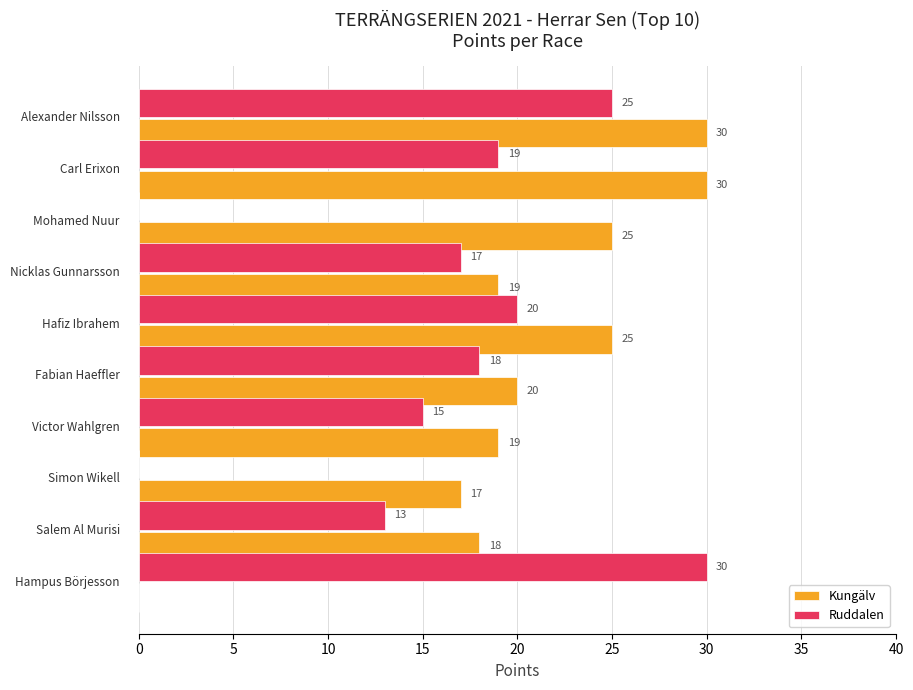

Which series has the largest total across all categories?

Kungälv